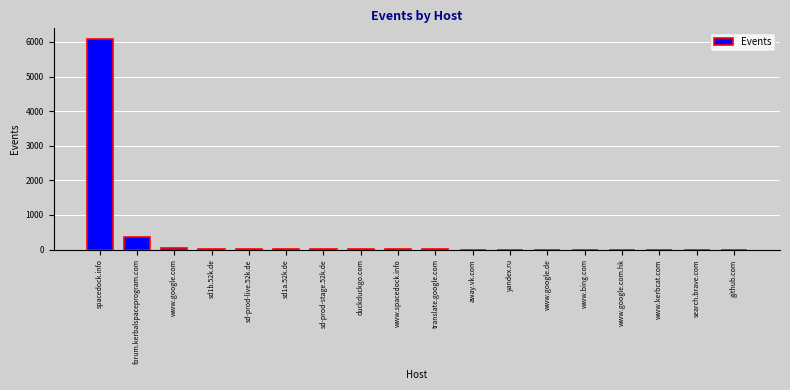

At which label does the data first exceed 3?

spacedock.info